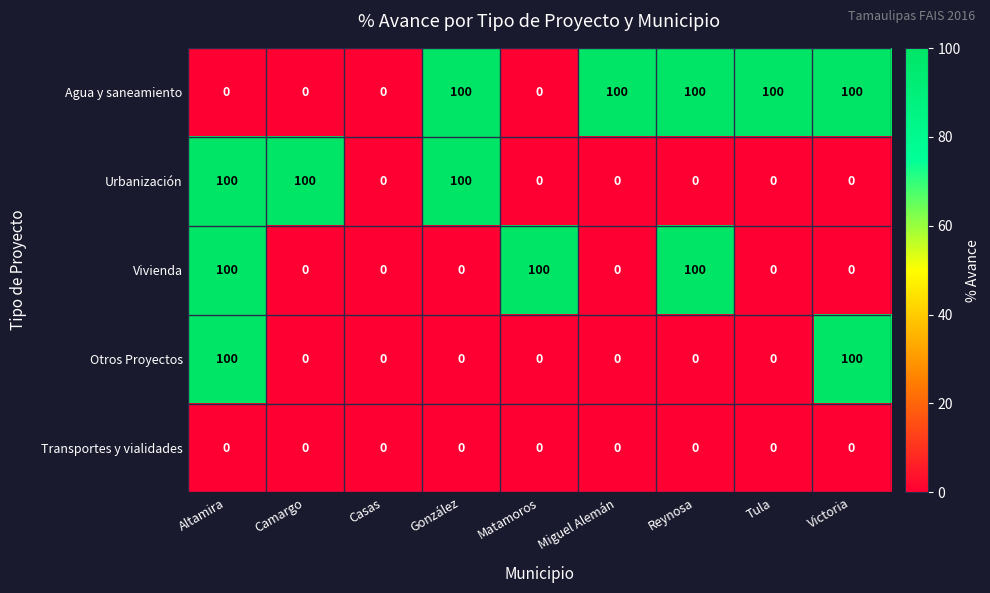

Count the Vivienda values in the range 0 to 100.

9